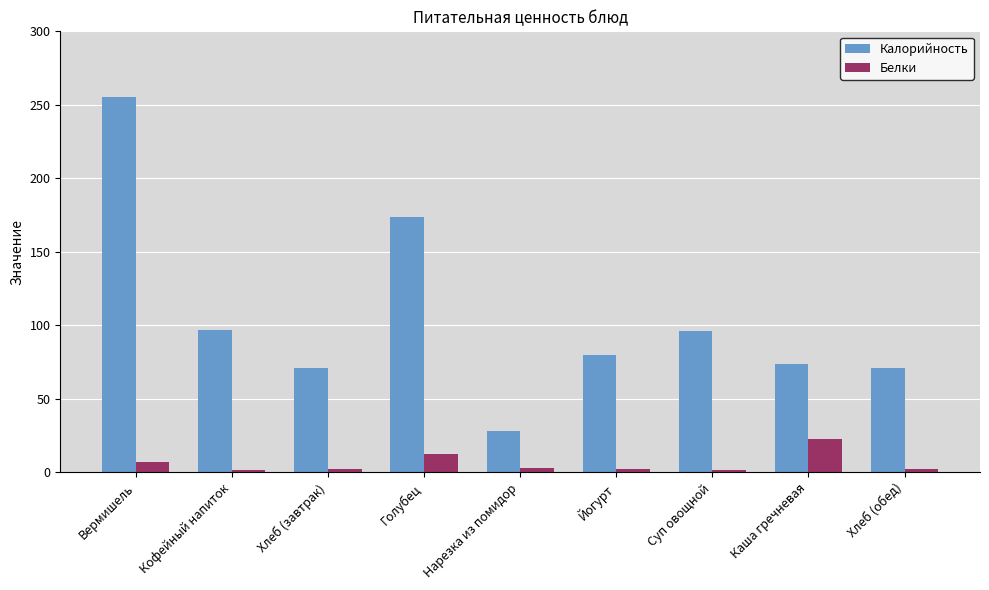

The Калорийность series shows 96.0 at Суп овощной. True or false?

True